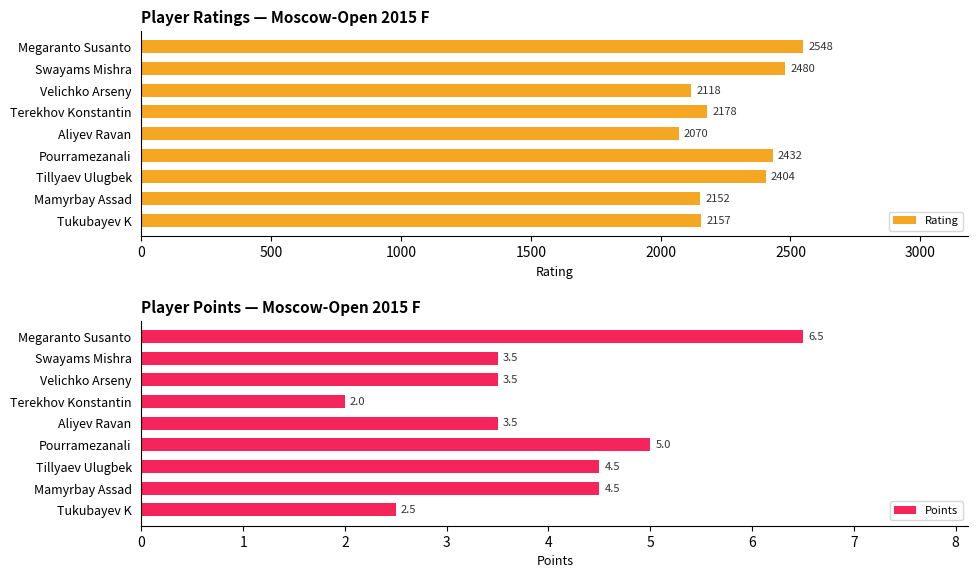

What is the sum of all Rating values?

20539